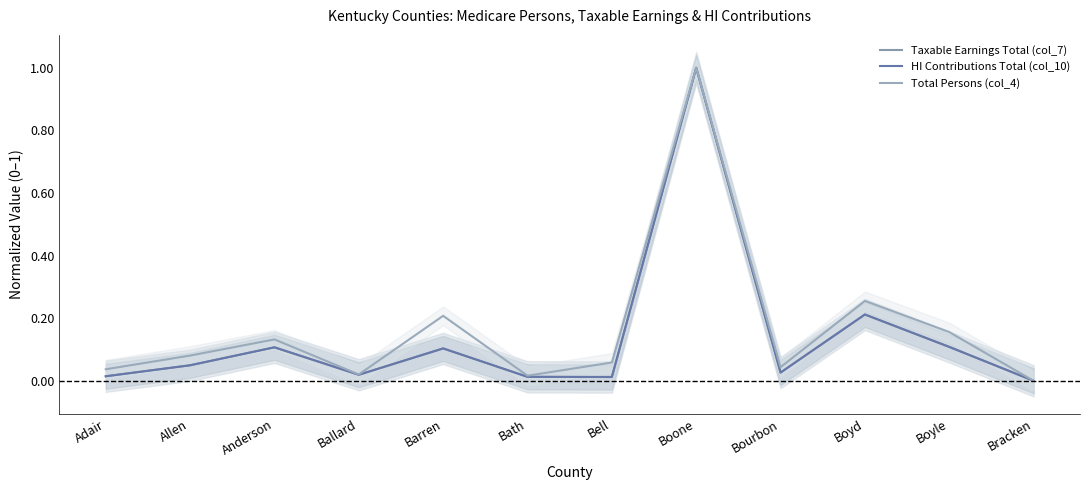

Where is the first local maximum for HI Contributions Total (col_10)?

Anderson